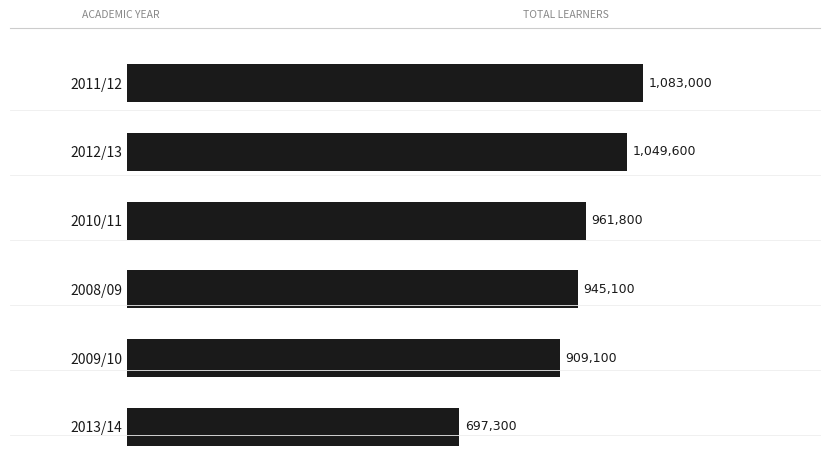

Where is the data nearest to the value 890150?

2009/10